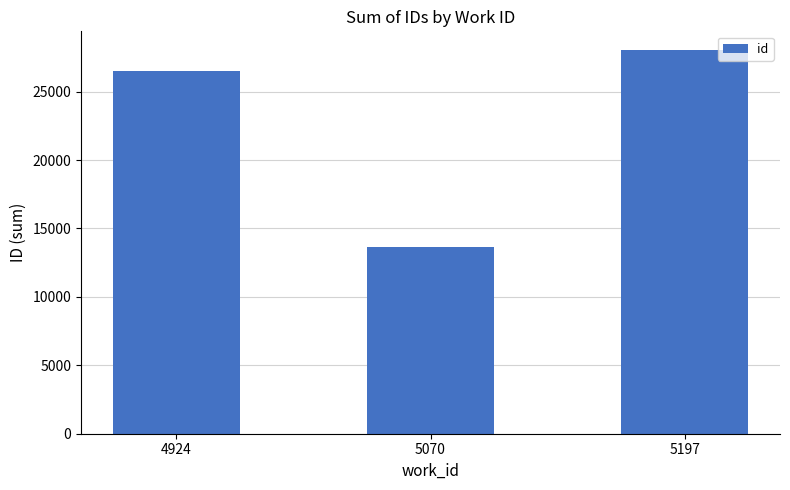

What is the maximum value shown in the chart?

28005